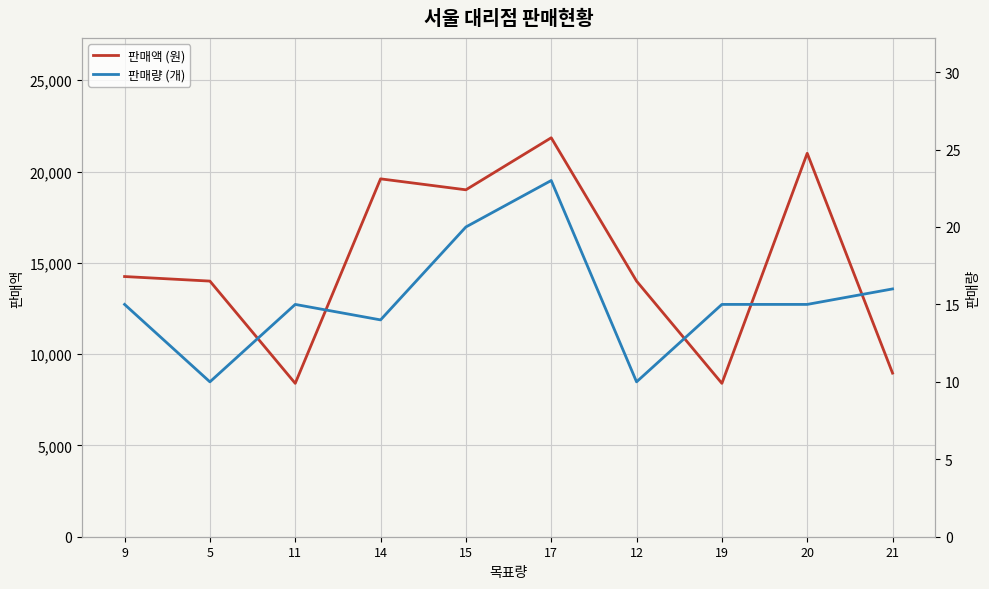

At which category is the sum across all series the highest?

17